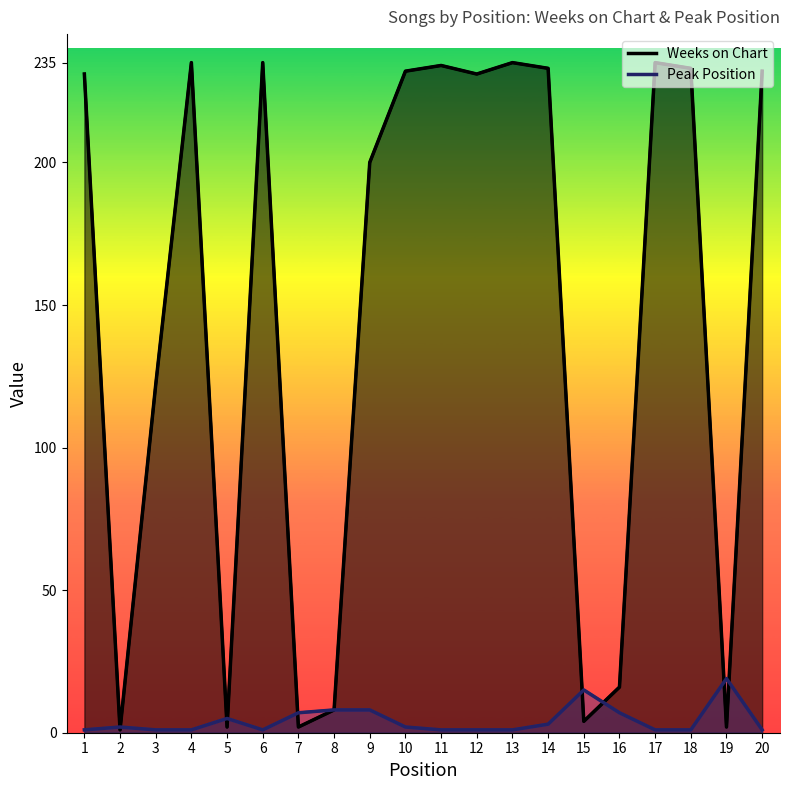

At which label is Weeks on Chart (line) closest to 118?

3